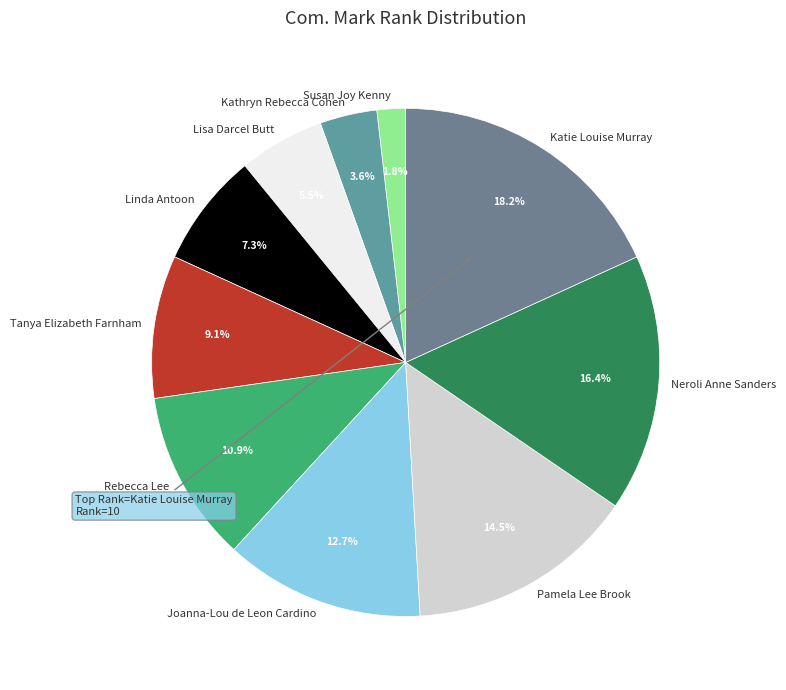

Which category has the biggest portion of the pie?

Katie Louise Murray